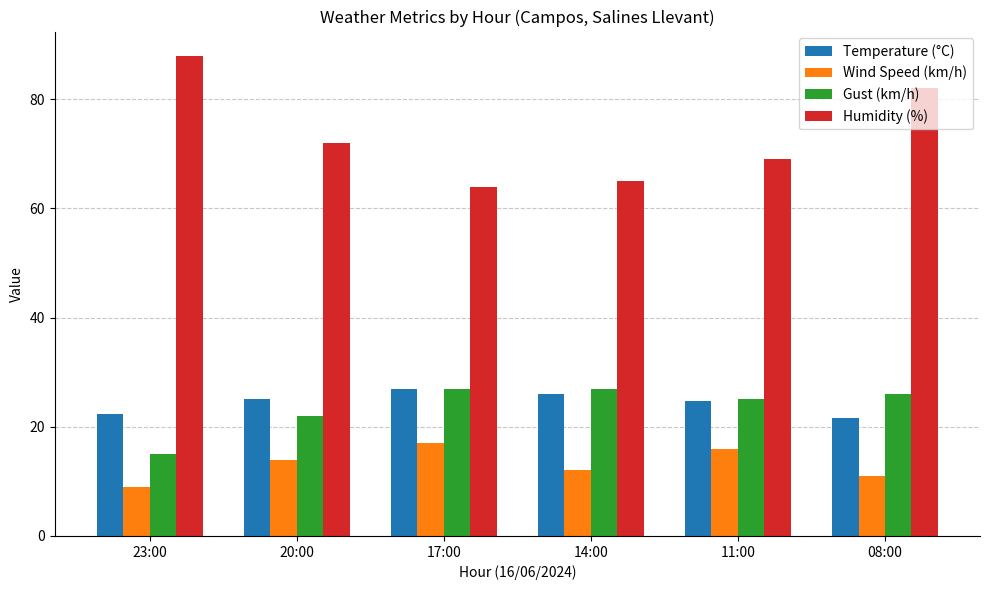

What value does the Temperature (°C) series have at 14:00?

26.0